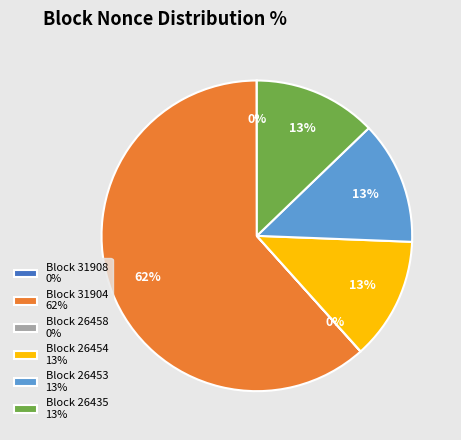

To the nearest percent, what is the average slice percentage?

17%